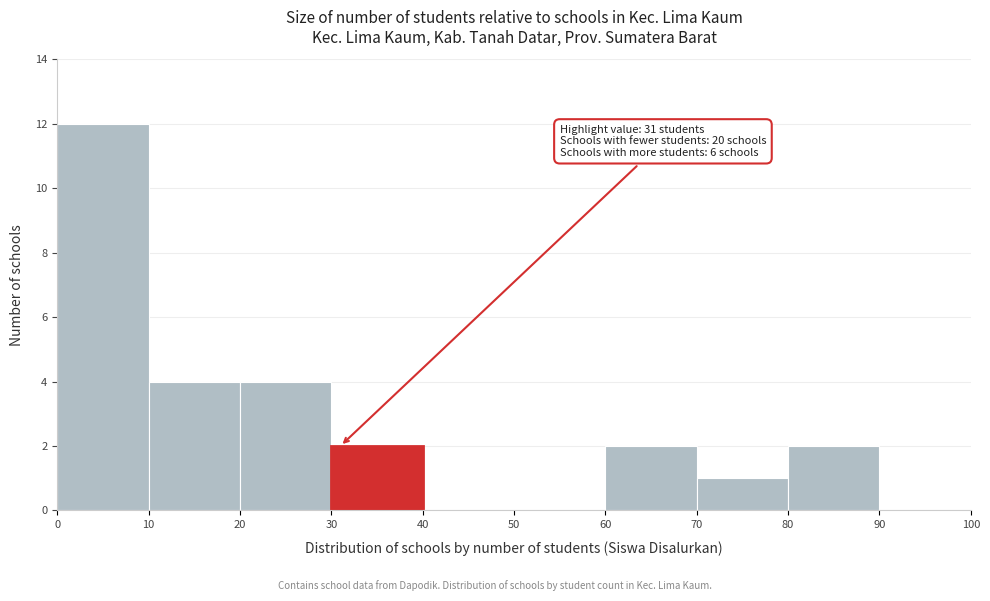

Which range on the x-axis has the tallest bar?

0 to 10